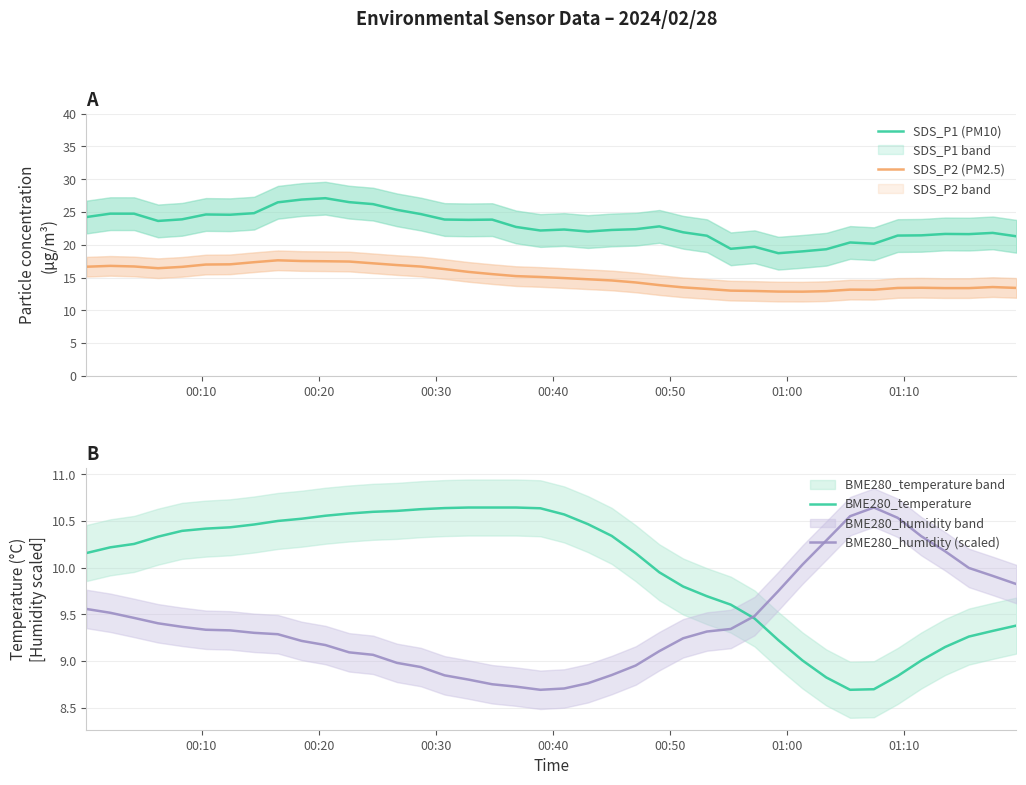

Does the chart display data point markers on the line(s)?

No